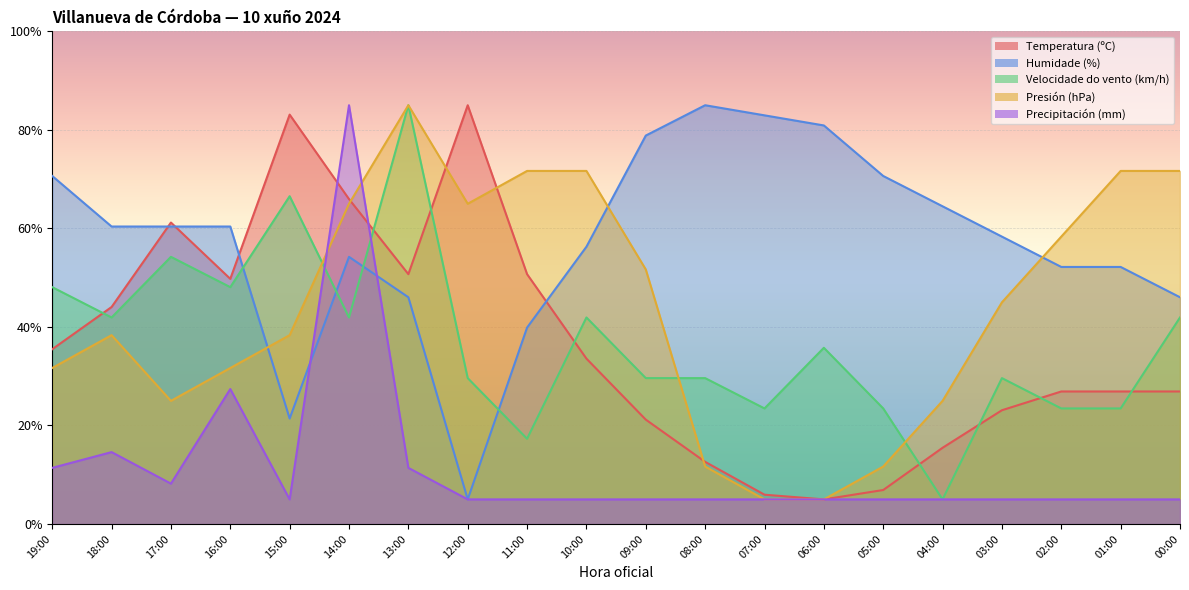

True or false: Humidade (%) has more than 1 interior local peaks.

True